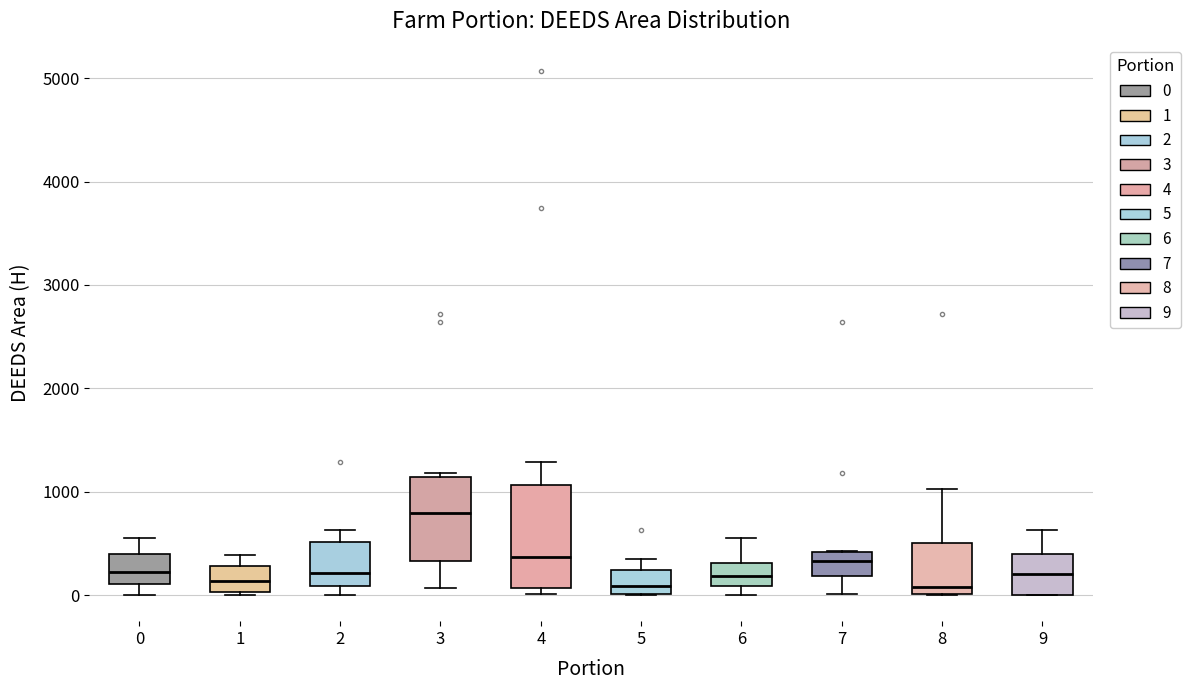

Where is the lower edge of the box at x = 6 on the y-axis? The values are not printed on the chart, so give them approximately, as read against the axis.

100